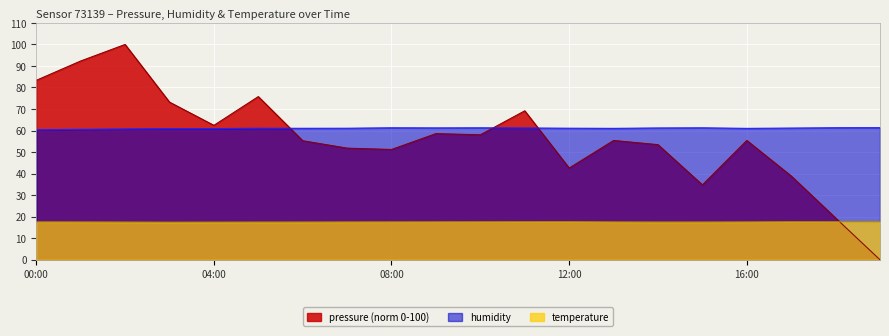

What is the difference between the highest and lowest values at 14:00?

43.7